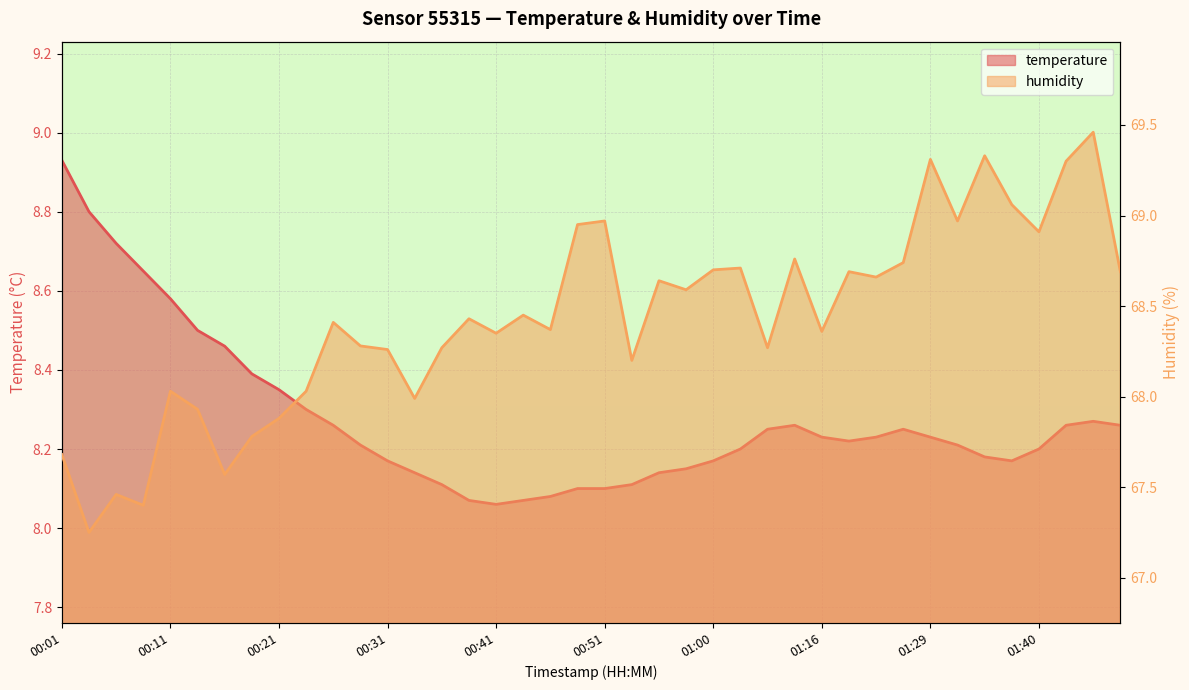

Rank the categories by humidity value from highest to lowest.

01:48, 01:34, 01:29, 01:46, 01:37, 00:51, 01:31, 00:48, 01:40, 01:13, 01:24, 01:03, 01:00, 01:18, 01:51, 01:21, 00:55, 00:58, 00:43, 00:38, 00:26, 00:46, 01:16, 00:41, 00:28, 00:36, 01:08, 00:31, 00:53, 00:11, 00:24, 00:33, 00:14, 00:21, 00:19, 00:01, 00:16, 00:06, 00:09, 00:04